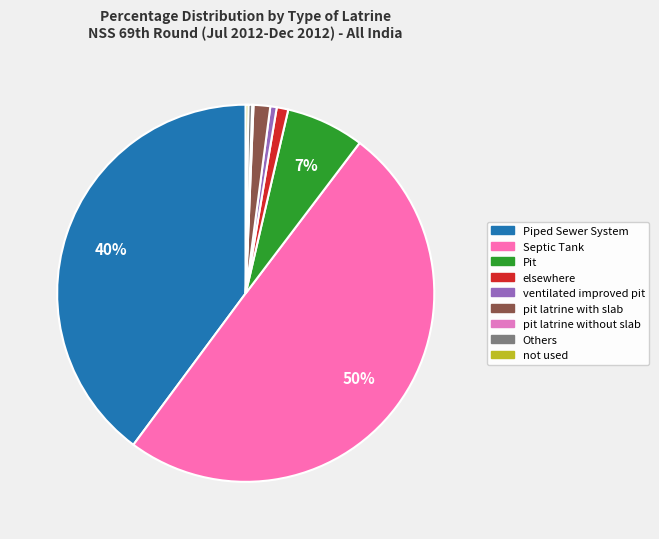

To the nearest percent, what is the average slice percentage?

11%